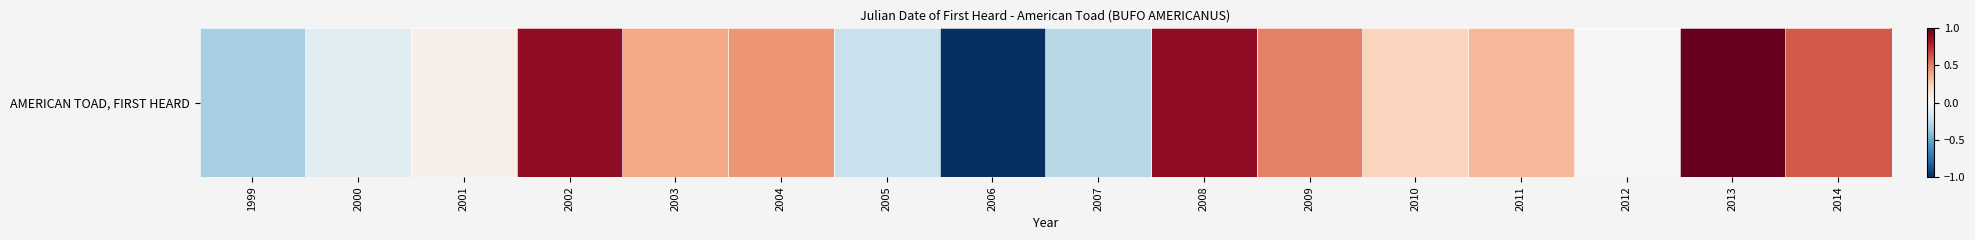

What is the difference between the values at 2014 and 2007?

0.9